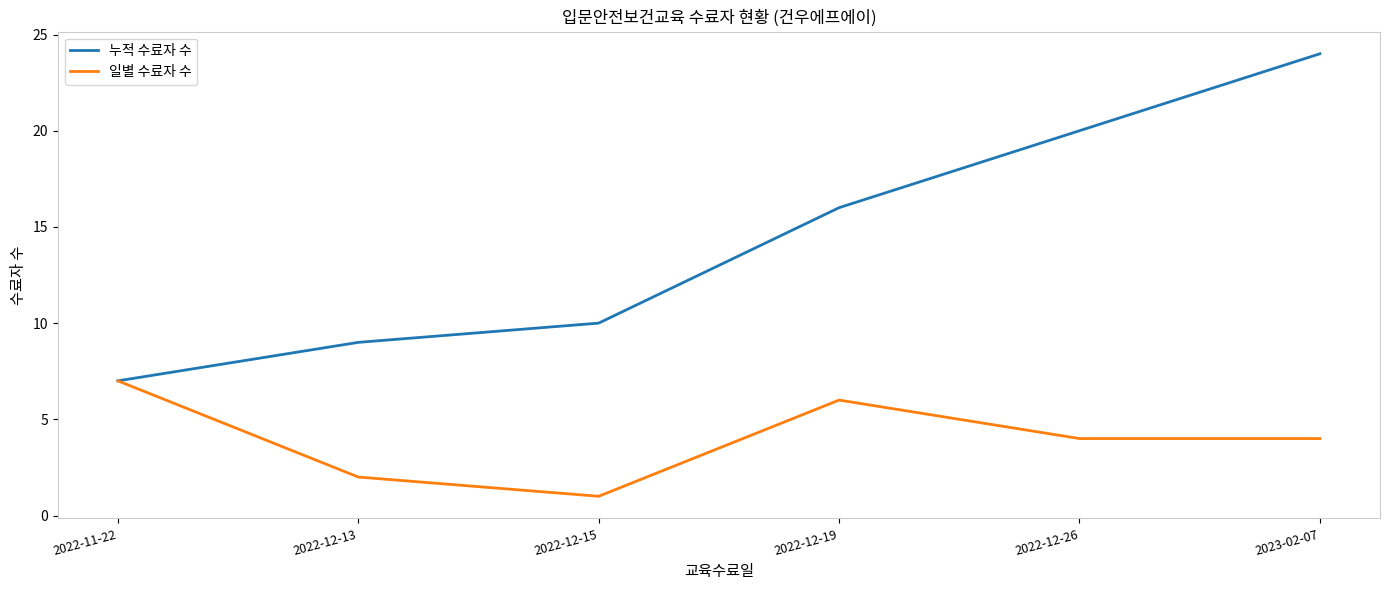

What is the difference between the second highest and second lowest values in the 누적 수료자 수 series?

11